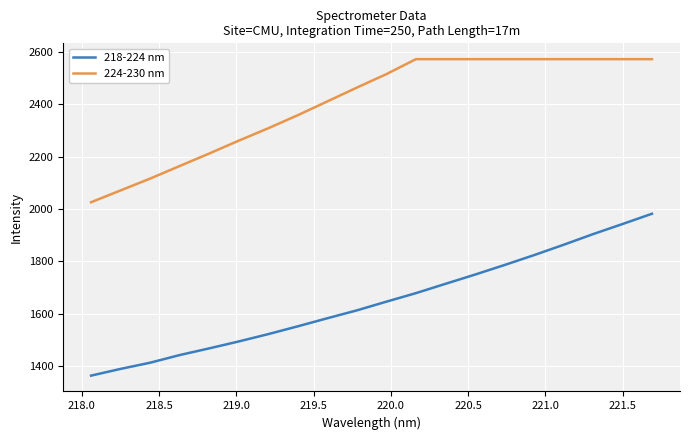

True or false: 224-230 nm and 218-224 nm intersect in this chart.

False